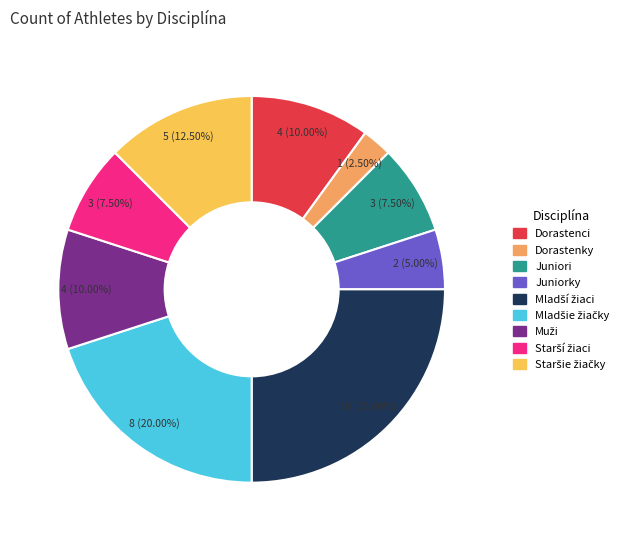

Combined, do Dorastenky and Juniori account for over 50%?

No